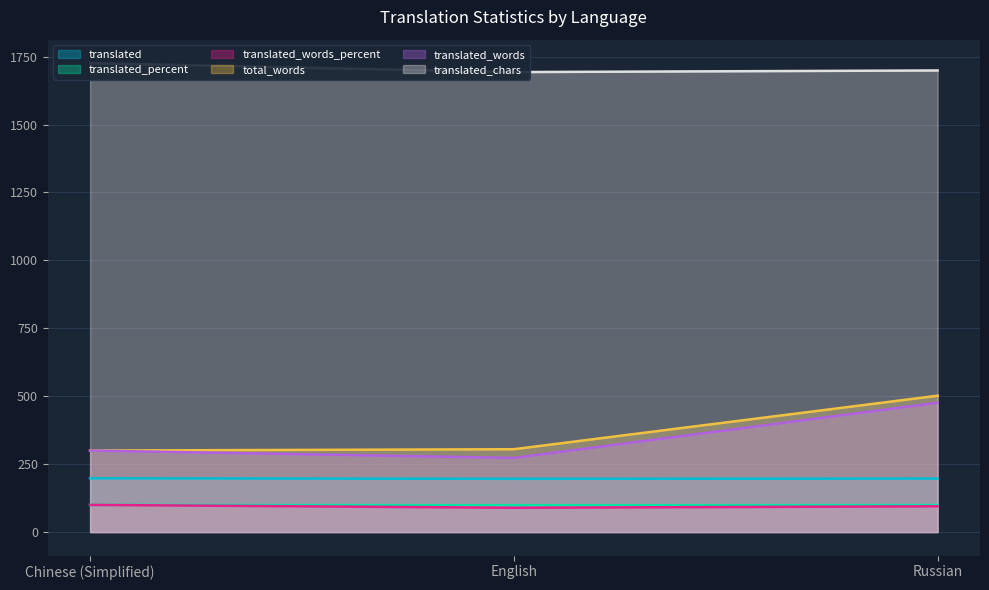

At which label does total_words reach its peak?

Russian